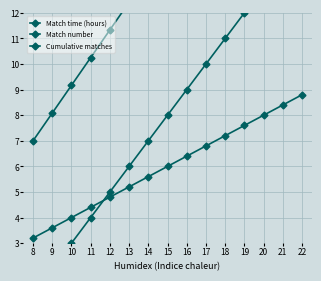

Which series ends up on top after the final intersection of Match number and Cumulative matches?

Cumulative matches